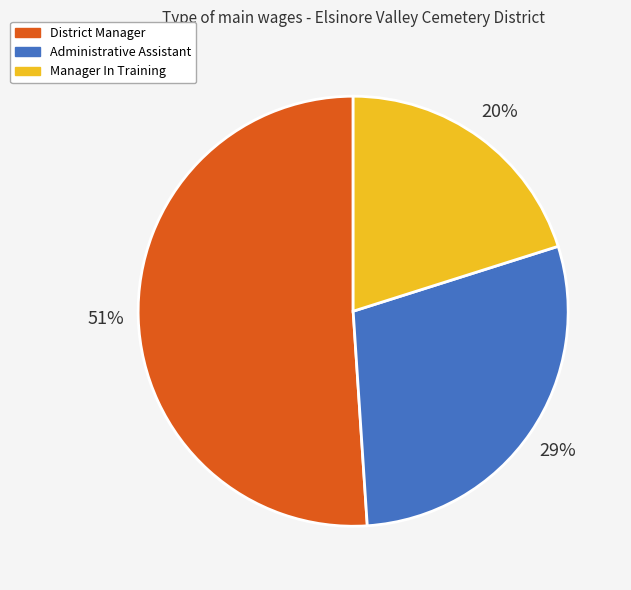

How many slices are in this pie chart?

3